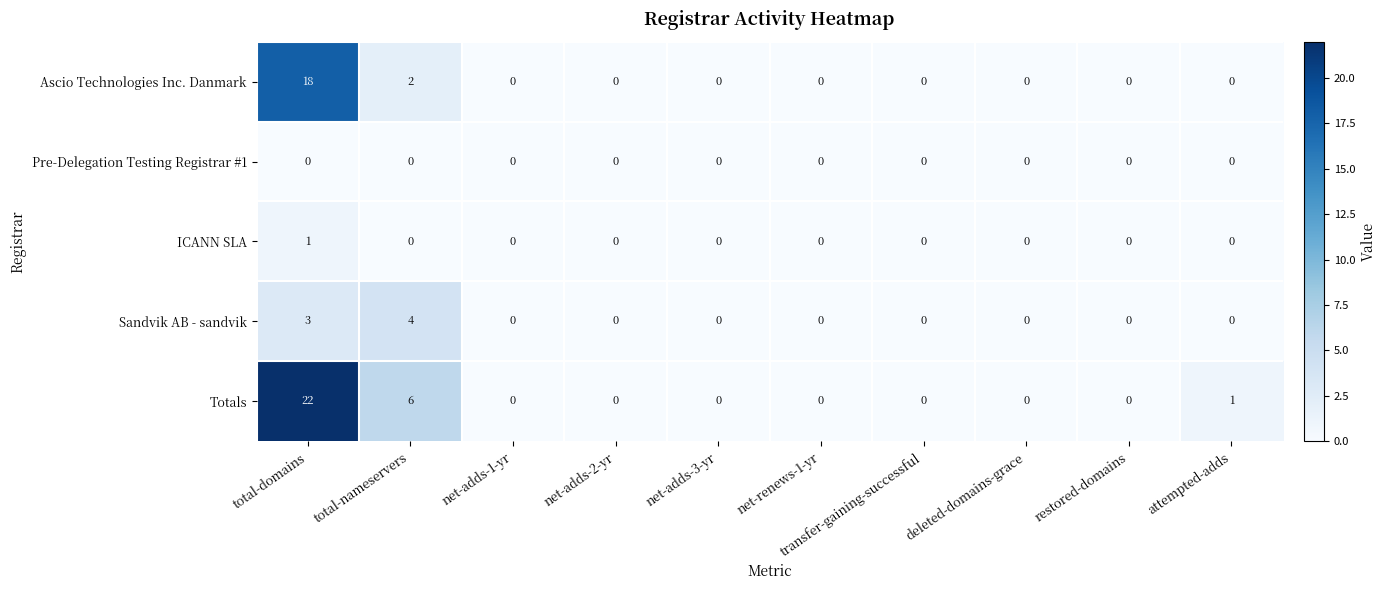

Rank the series by their maximum value, from lowest to highest.

Pre-Delegation Testing Registrar #1, ICANN SLA, Sandvik AB - sandvik, Ascio Technologies Inc. Danmark, Totals